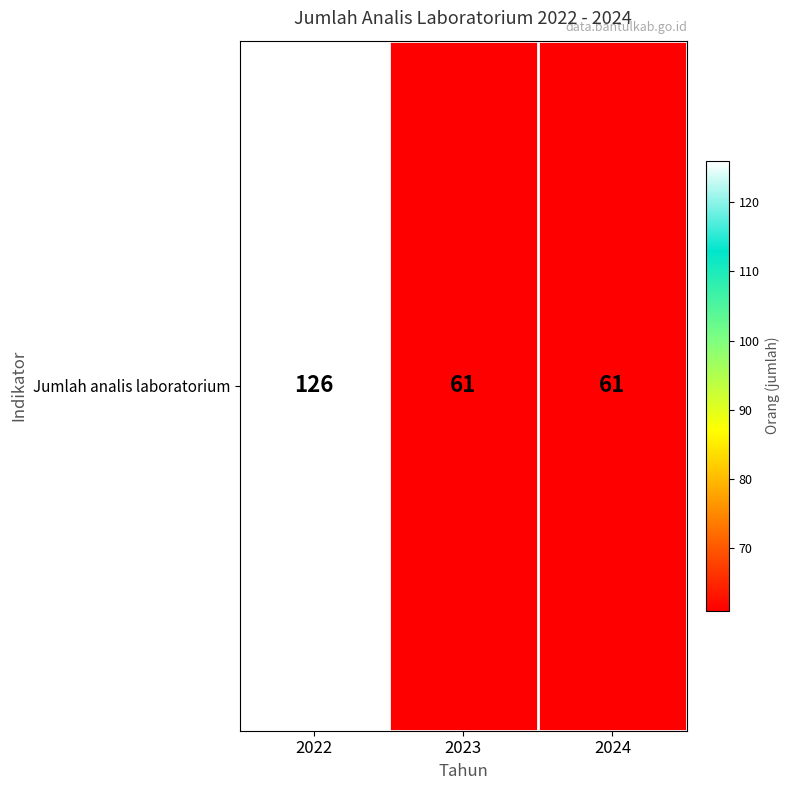

Is it true that the value at 2024 is 61?

True